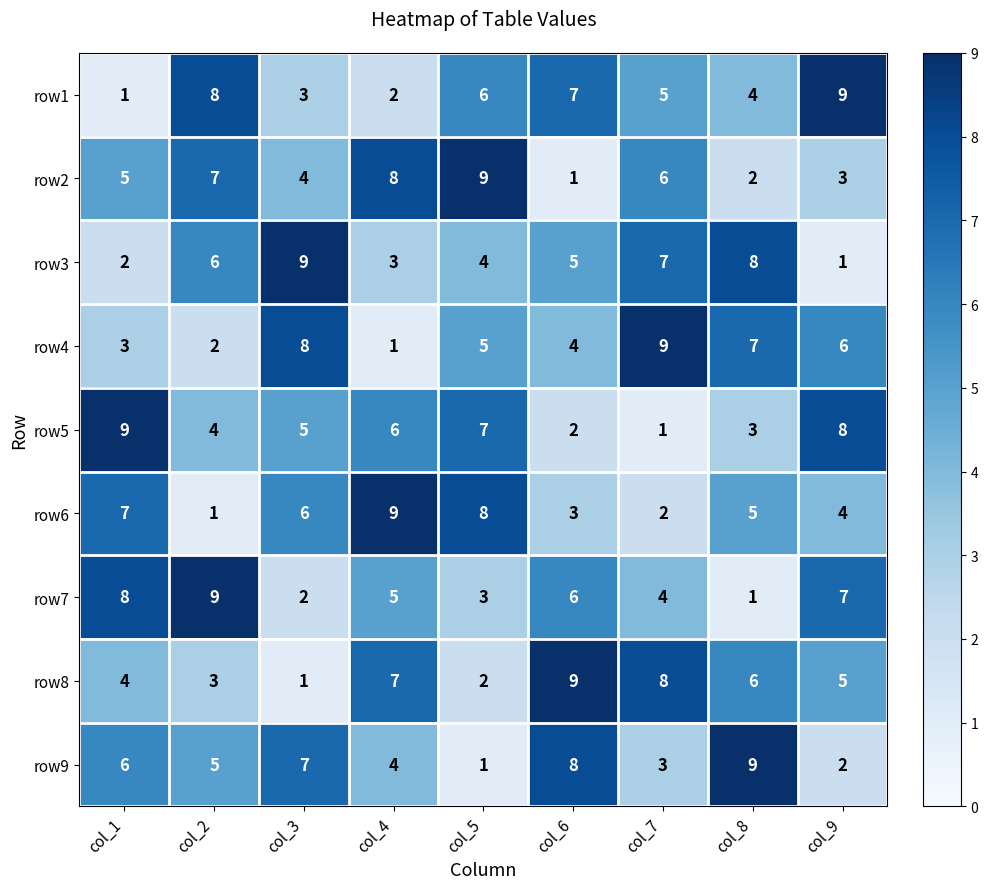

Which category has the lowest value in the row7 series?

col_8